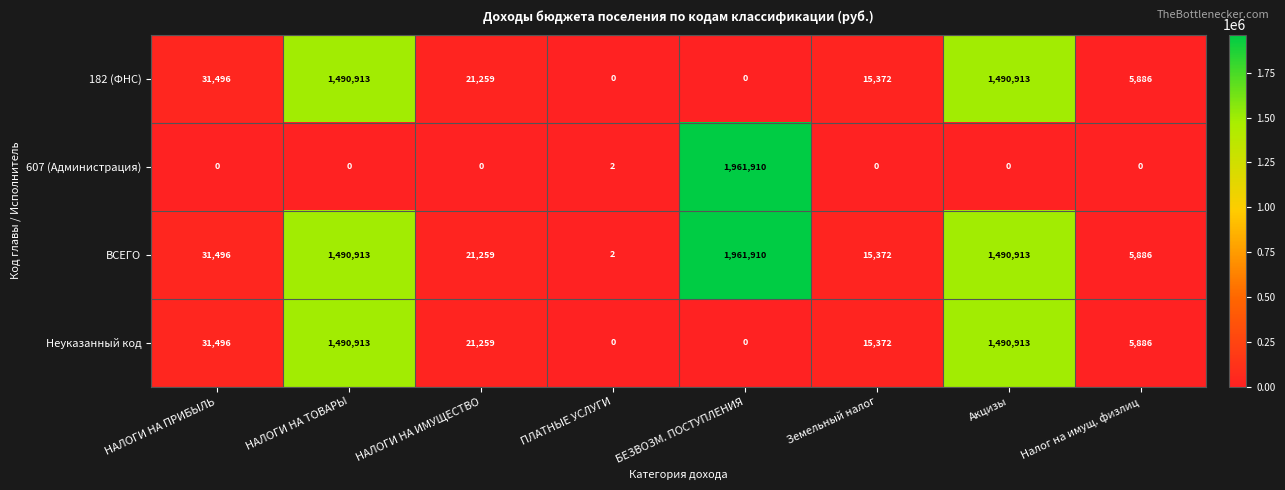

What is the spread (max minus min) of values at НАЛОГИ НА ПРИБЫЛЬ?

31496